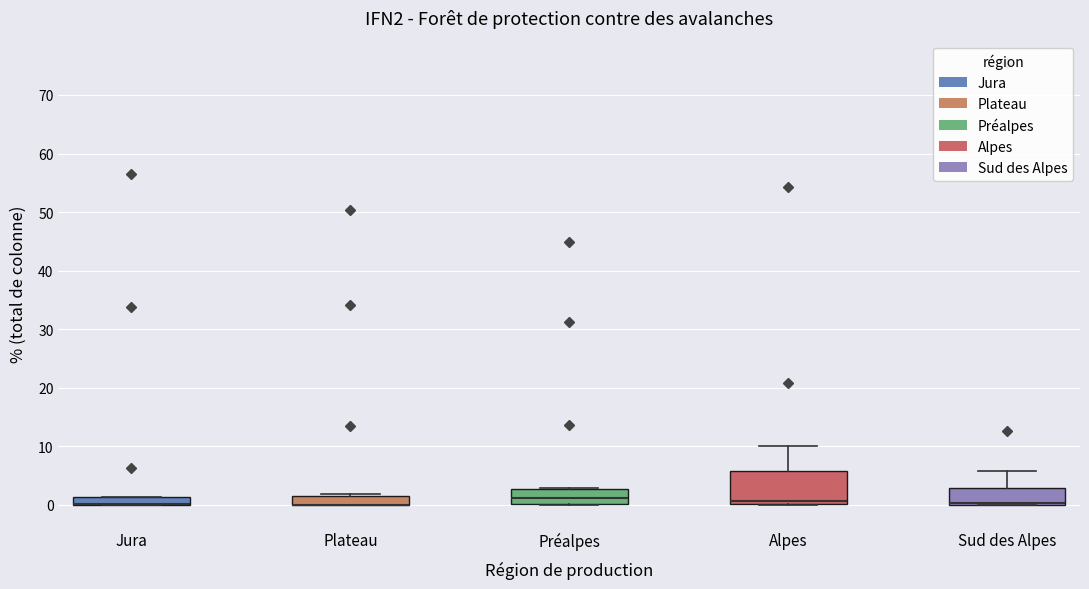

Comparing the boxes themselves (not the whiskers), which one is the tallest?

Alpes